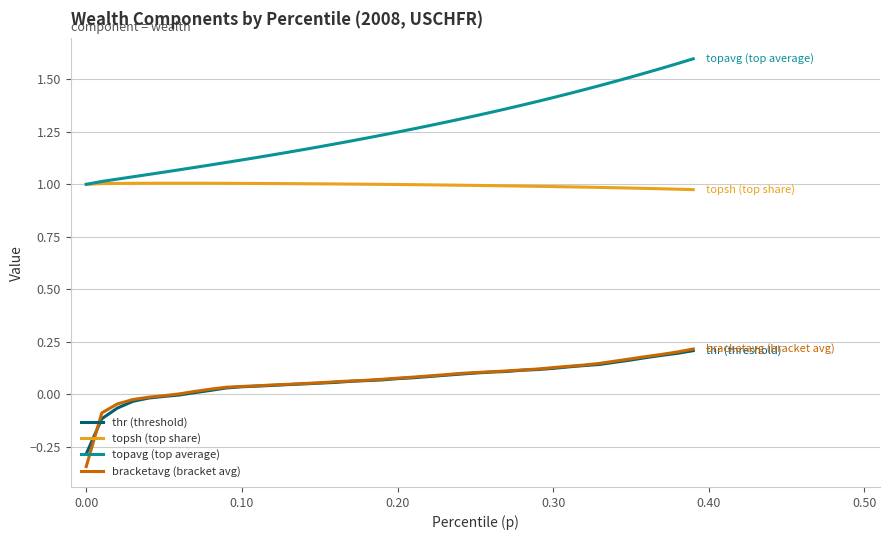

Which series has the widest spread of values?

topavg (top average)